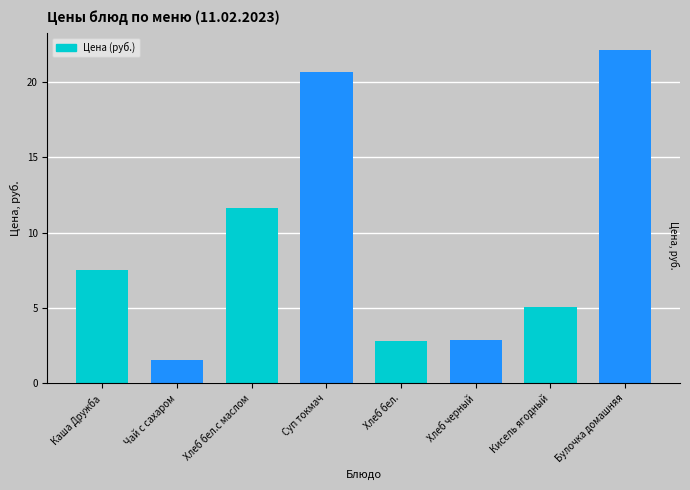

What is the label of the 8th bar from the right?

Каша Дружба